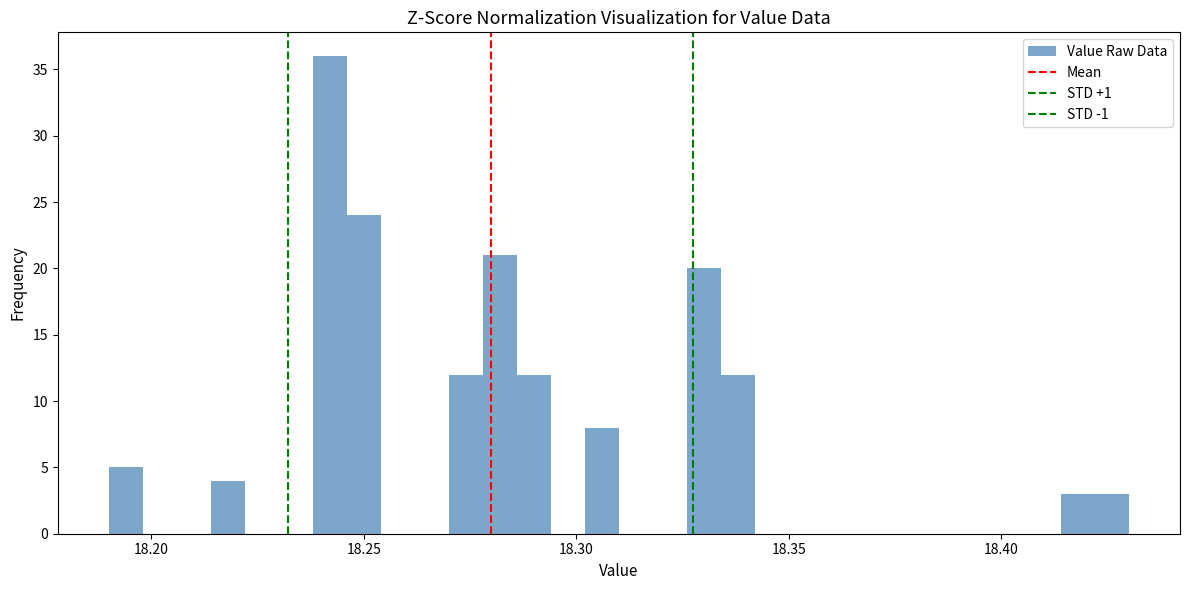

Read against the x-axis, roughly where is the centre of the tallest bar?

18.240